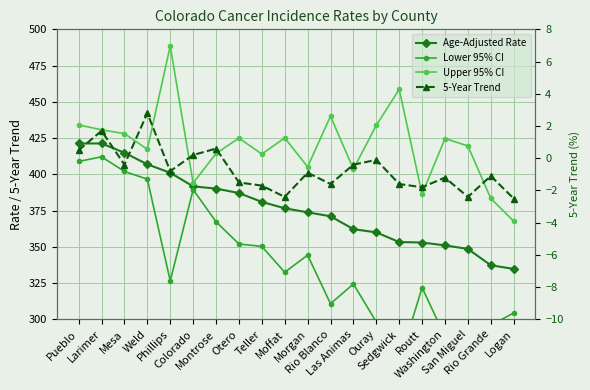

Is this an area chart (filled region under the line)?

No